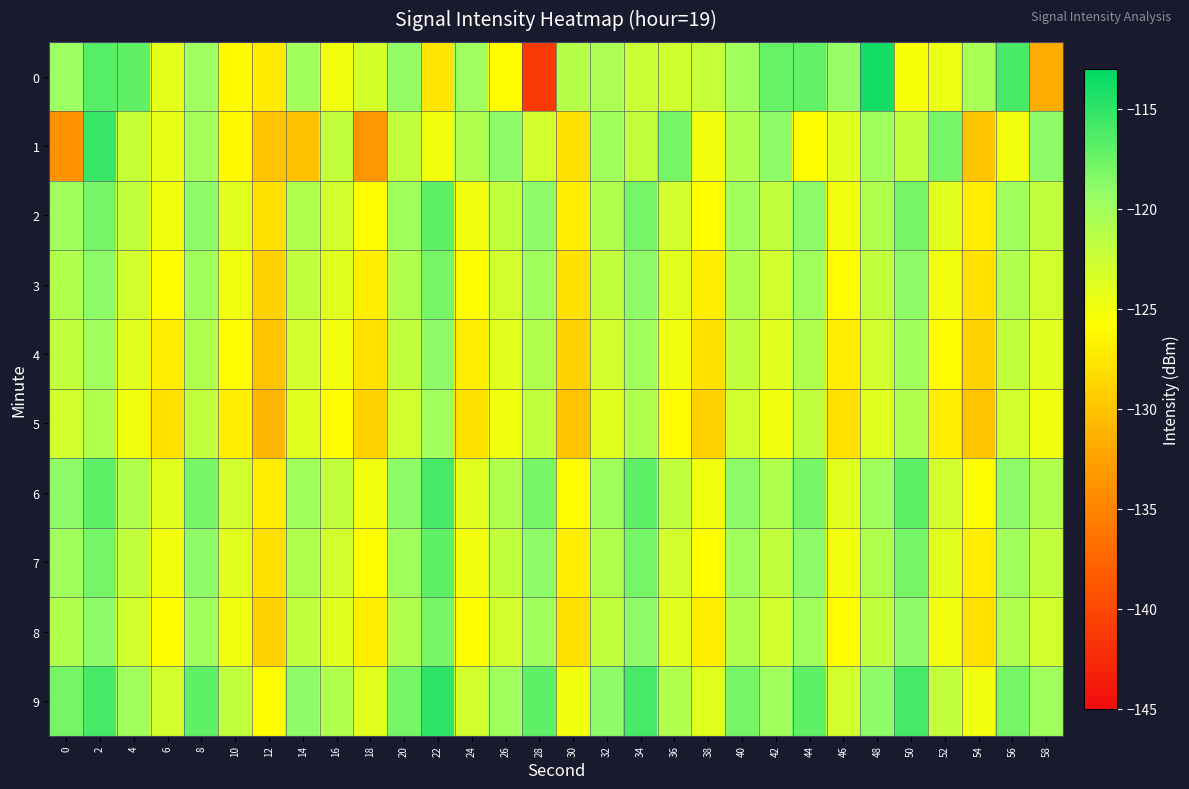

What is the spread (max minus min) of values at 18?

10.3